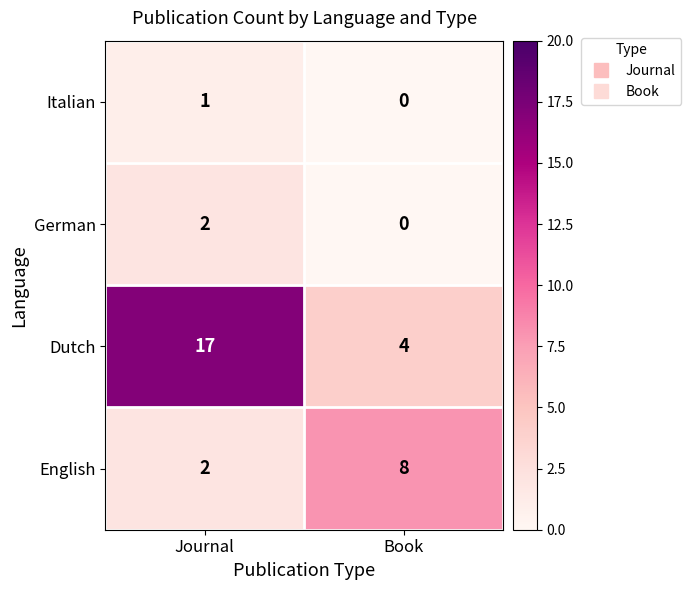

Which series has the widest spread of values?

Dutch